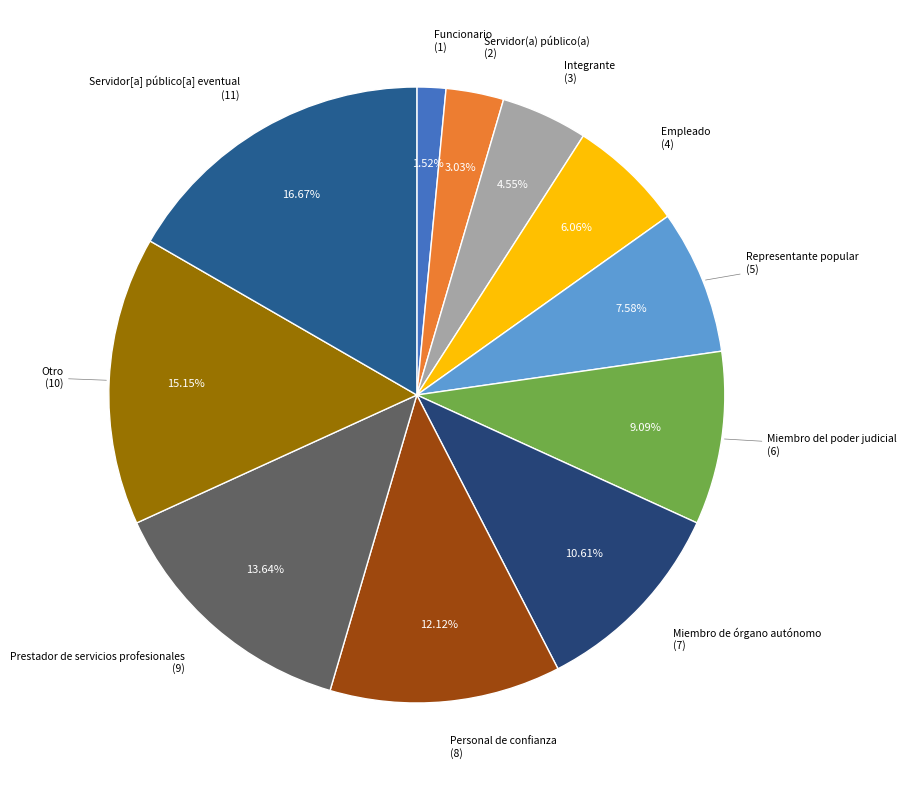

Count the number of slices in the pie.

11